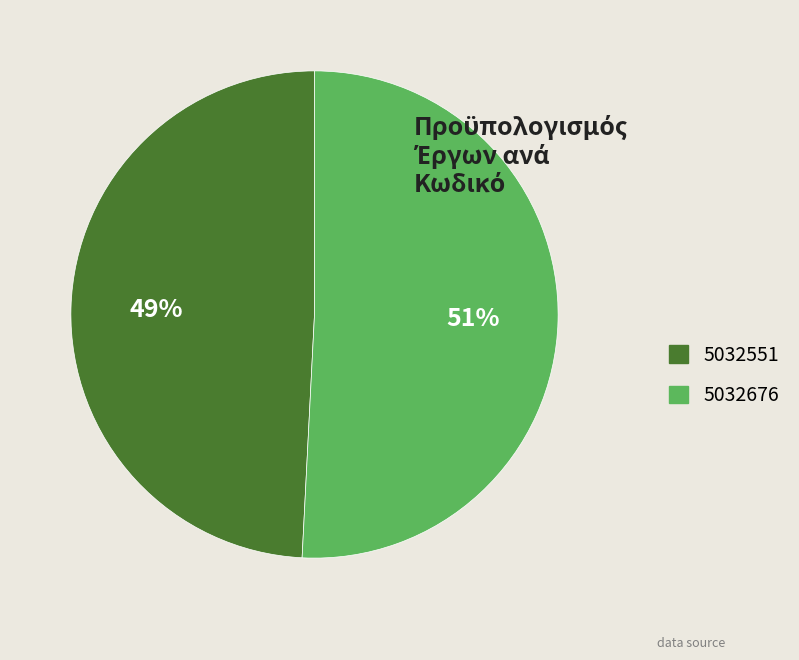

Which slice is the smallest?

5032551